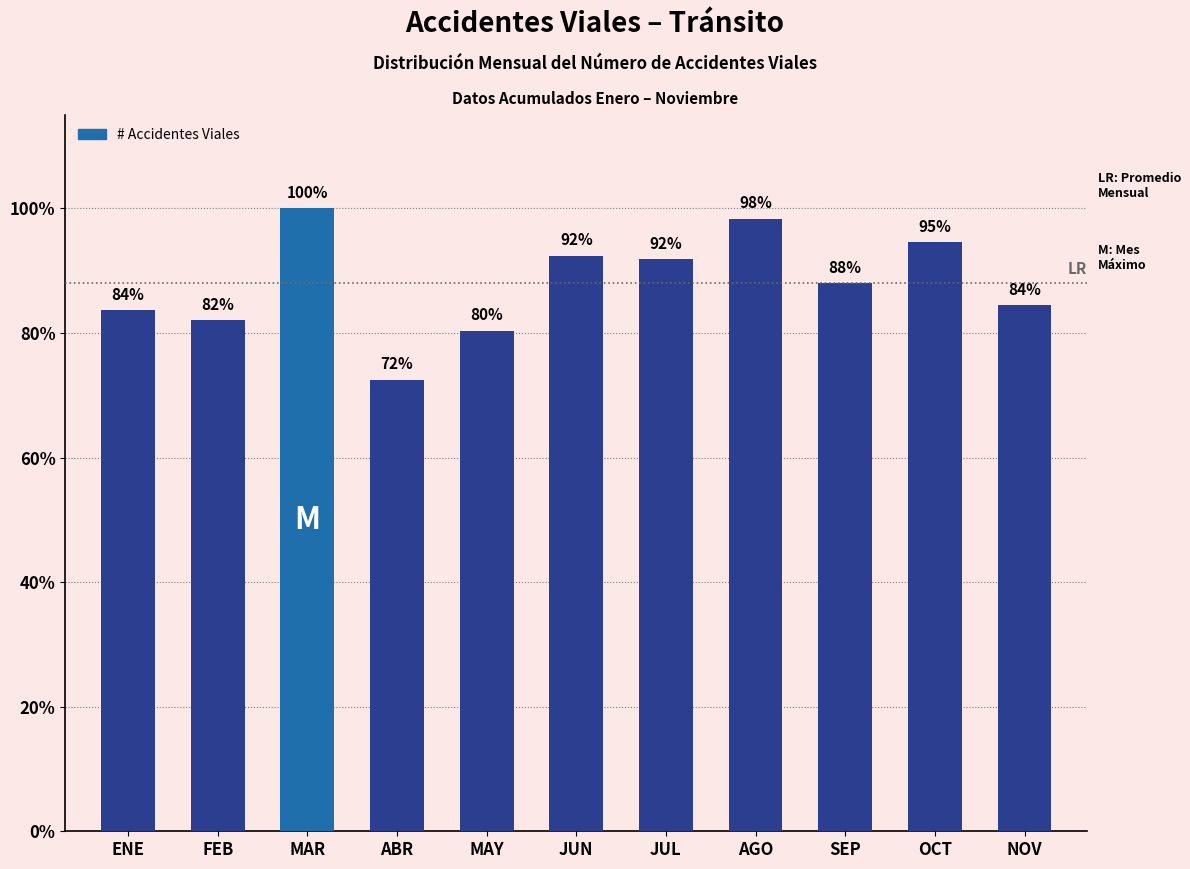

What is the sum of the values at ABR and OCT?

167.0